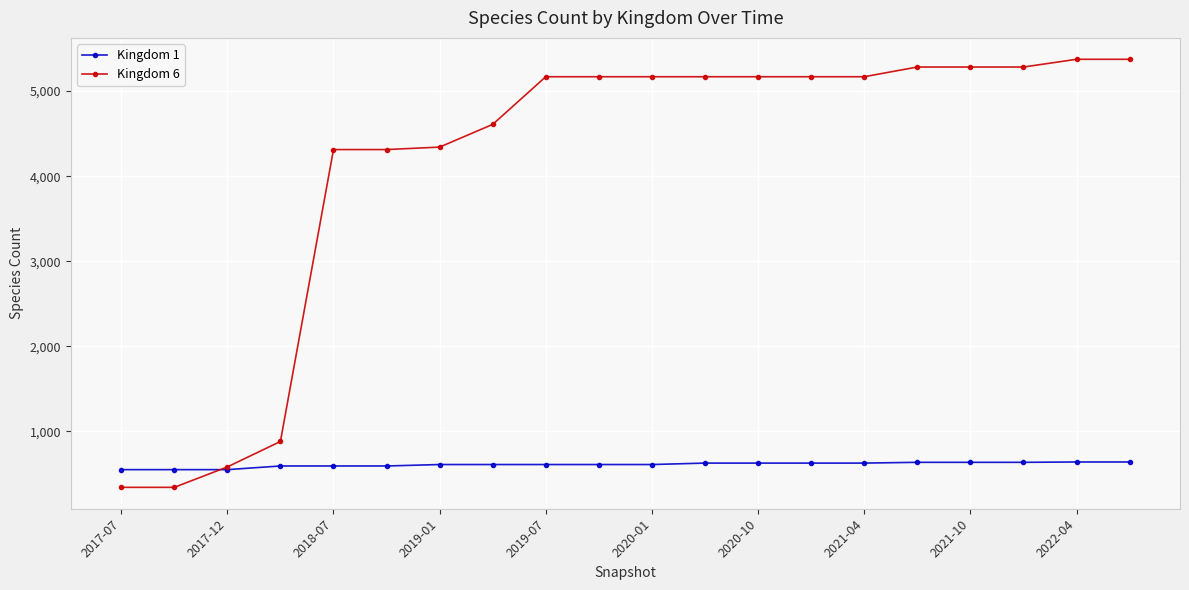

List the series in order of their overall mean, highest first.

Kingdom 6, Kingdom 1